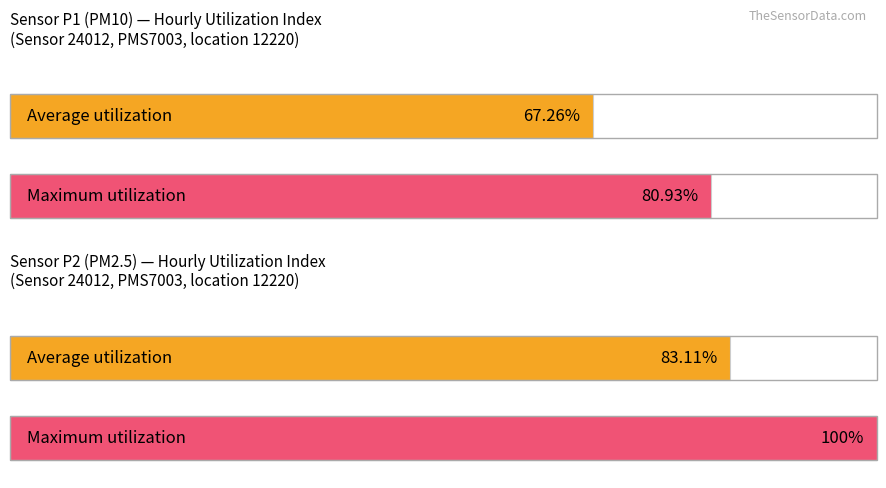

What is the value of the P2 utilization bar at the 1st from the left?

83.1